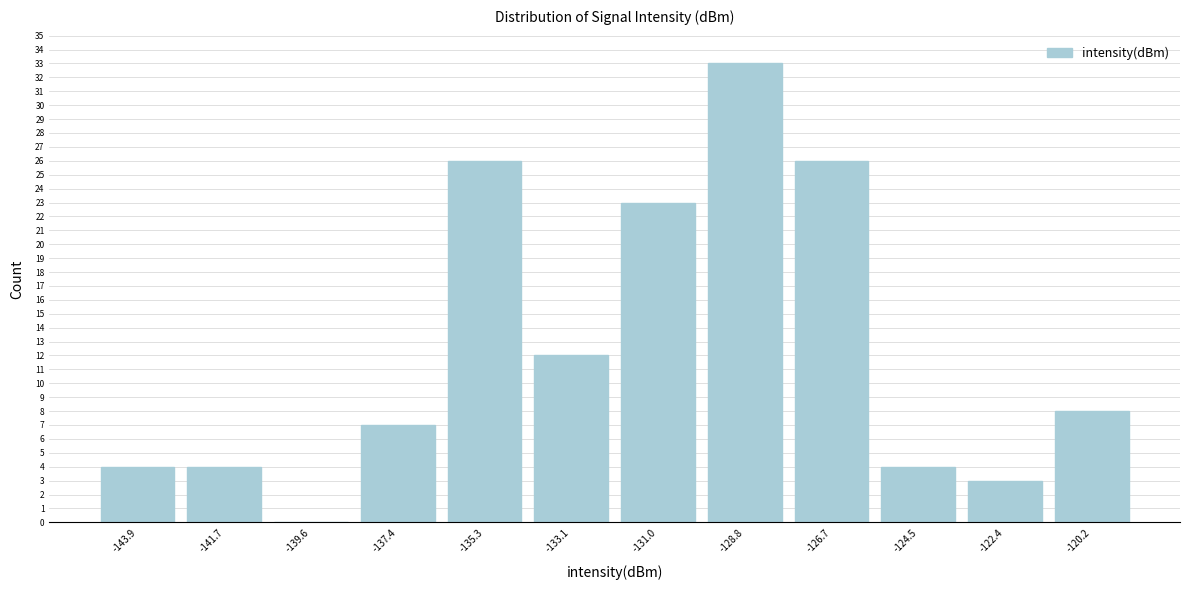

Reading left to right, transcribe this chart: for each bar, give the range it covers on the x-axis and its height. Neither the bar edges nor the heights are printed on the chart, so give them approximately, as read against the axes.

-145.0 to -143.0: 4
-143.0 to -140.5: 4
-140.5 to -138.5: 0
-138.5 to -136.5: 7
-136.5 to -134.0: 26
-134.0 to -132.0: 12
-132.0 to -130.0: 23
-130.0 to -127.5: 33
-127.5 to -125.5: 26
-125.5 to -123.5: 4
-123.5 to -121.5: 3
-121.5 to -119.0: 8